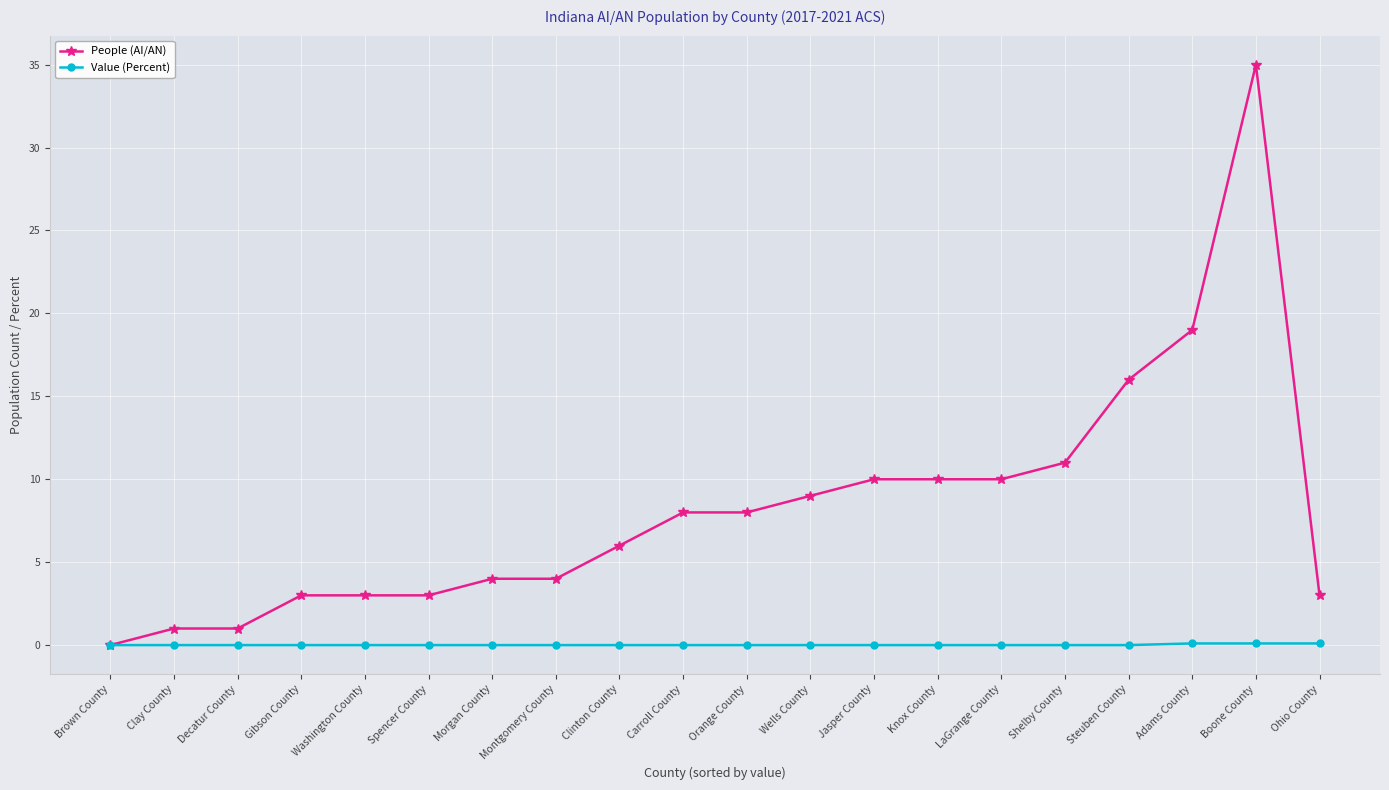

What is the sum of the People (AI/AN) values at Shelby County and LaGrange County?

21.0